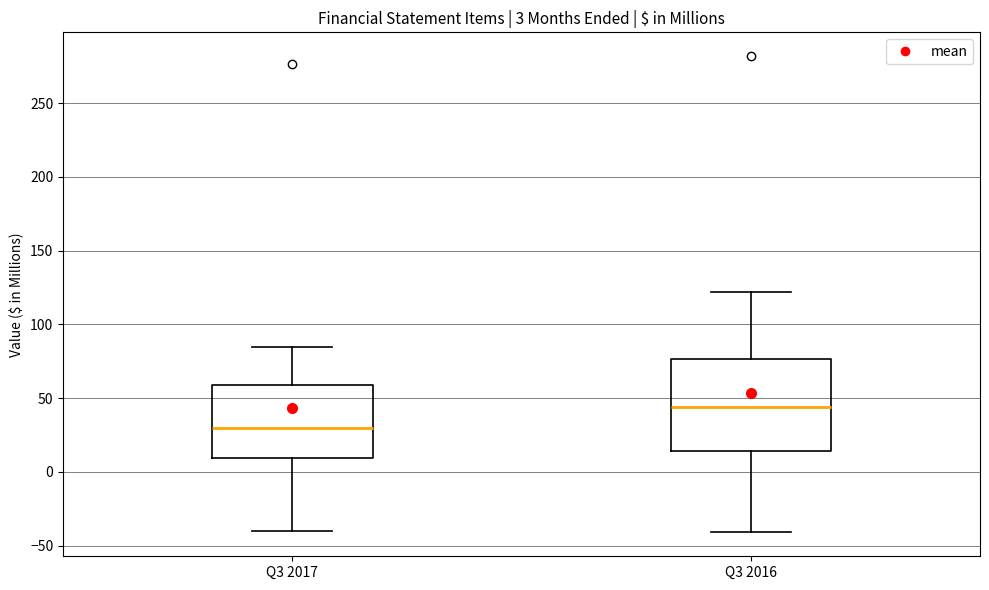

Comparing the boxes themselves (not the whiskers), which one is the tallest?

Q3 2016